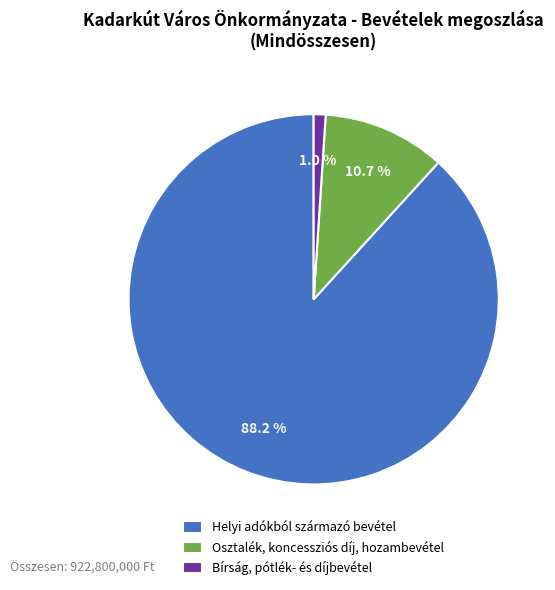

Rank the categories by value from highest to lowest.

Helyi adókból származó bevétel, Osztalék, koncessziós díj, hozambevétel, Bírság, pótlék- és díjbevétel